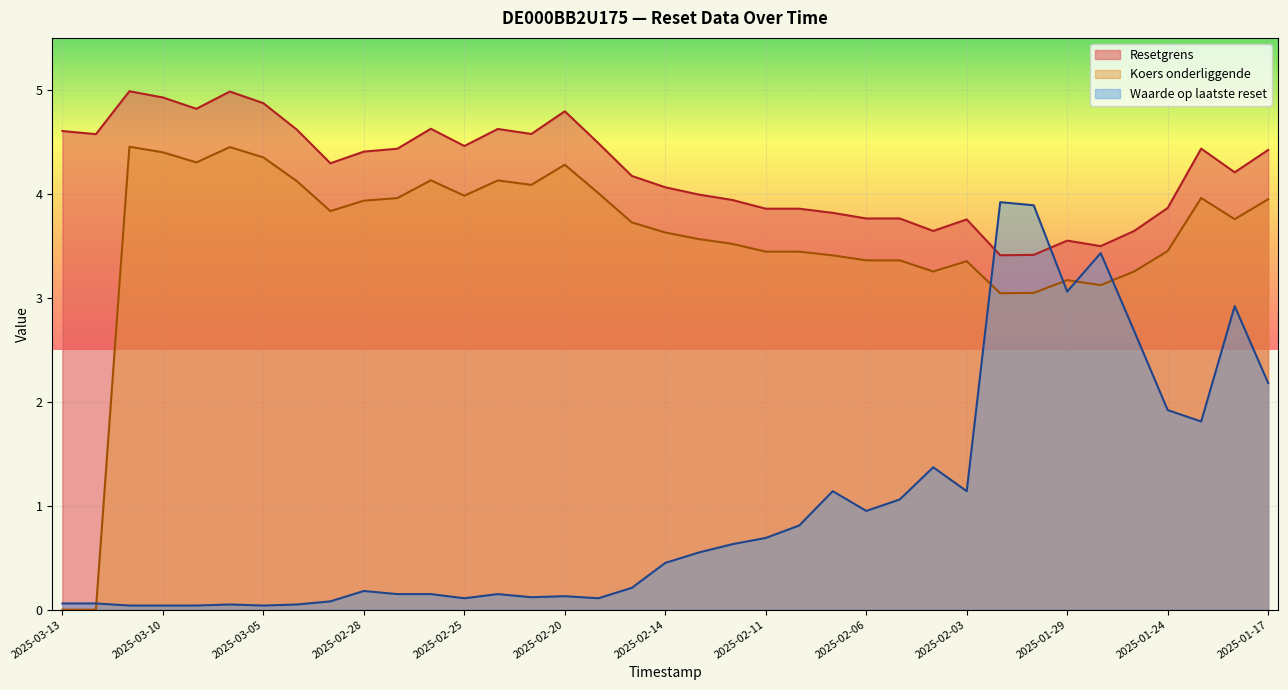

Rank the series at 2025-01-31 from lowest to highest value.

Koers onderliggende, Resetgrens, Waarde op laatste reset